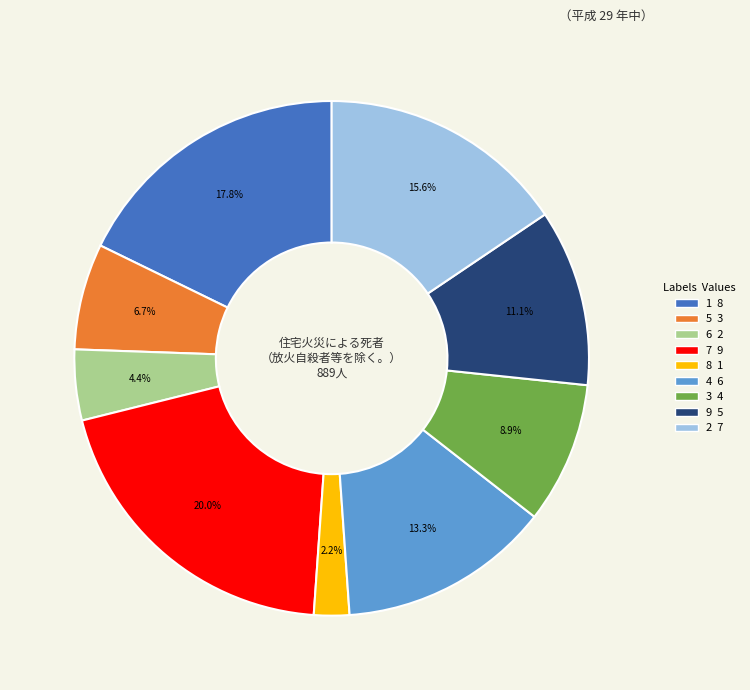

What is the total percentage of 5 and 3?

15.6%